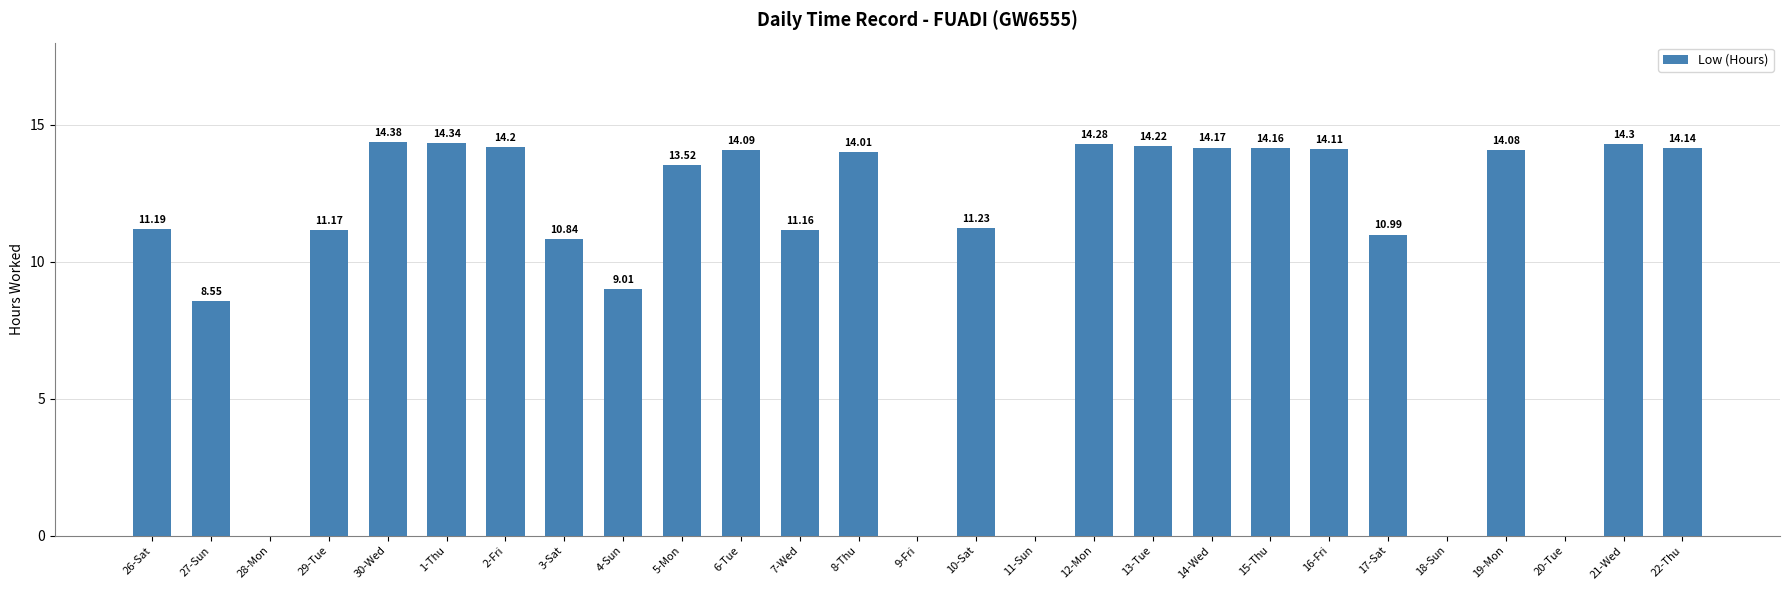

Are the bars horizontal?

No